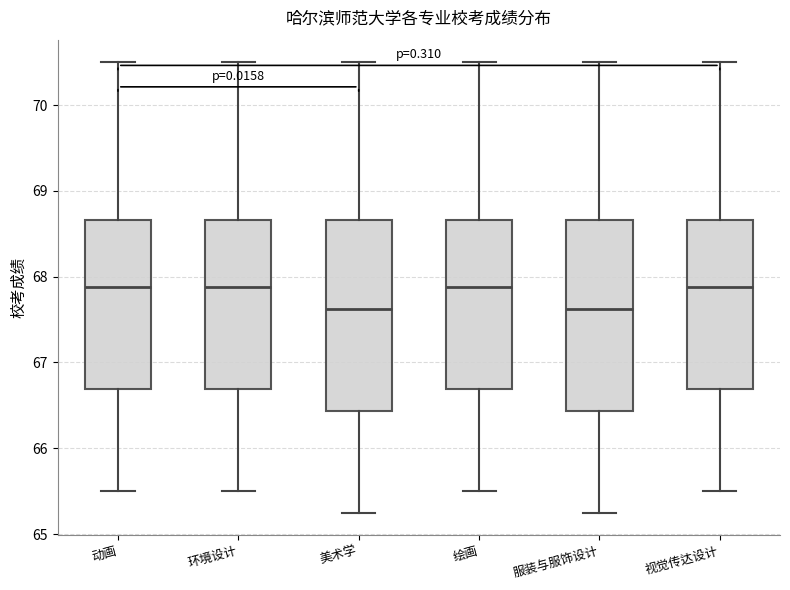

Reading left to right, transcribe this box plot: for each box, give where its median line is, the range the box spans, and where its two whiskers end, as read against the y-axis. The values are not printed on the chart, so give them approximately, as read against the axis.

动画: median 67.9, box 66.7 to 68.7, whiskers 65.5 to 70.5
环境设计: median 67.9, box 66.7 to 68.7, whiskers 65.5 to 70.5
美术学: median 67.6, box 66.4 to 68.7, whiskers 65.3 to 70.5
绘画: median 67.9, box 66.7 to 68.7, whiskers 65.5 to 70.5
服装与服饰设计: median 67.6, box 66.4 to 68.7, whiskers 65.3 to 70.5
视觉传达设计: median 67.9, box 66.7 to 68.7, whiskers 65.5 to 70.5